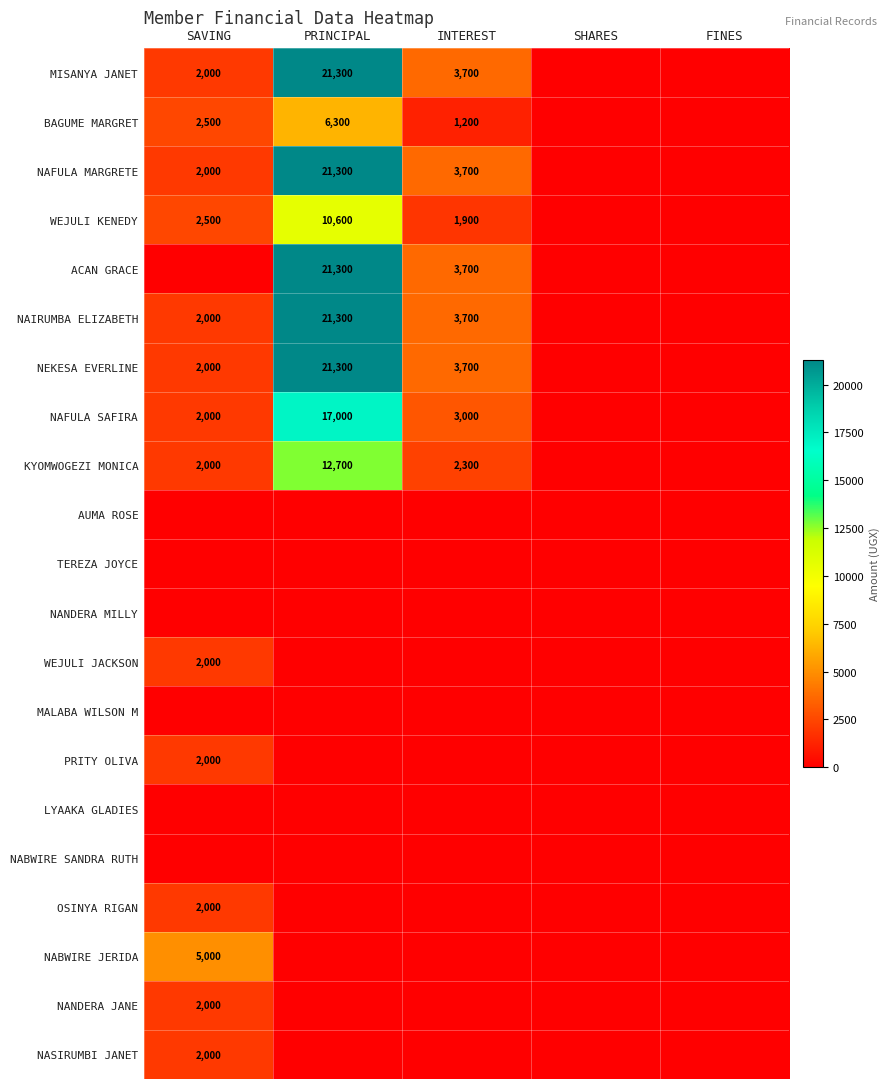

True or false: BAGUME MARGRET has a value of 1773 at PRINCIPAL.

False